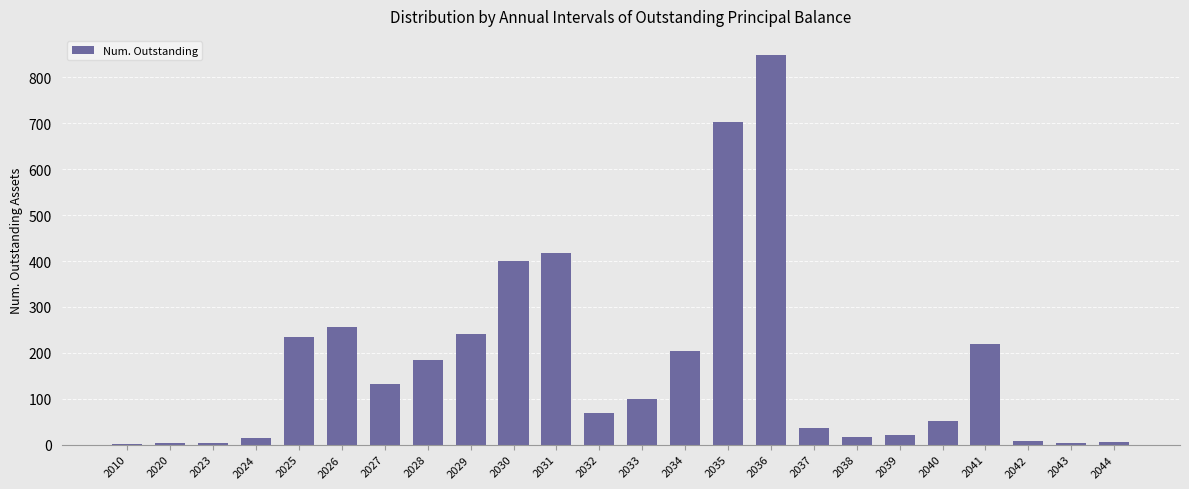

The chart shows a value of 203 at 2034. True or false?

True